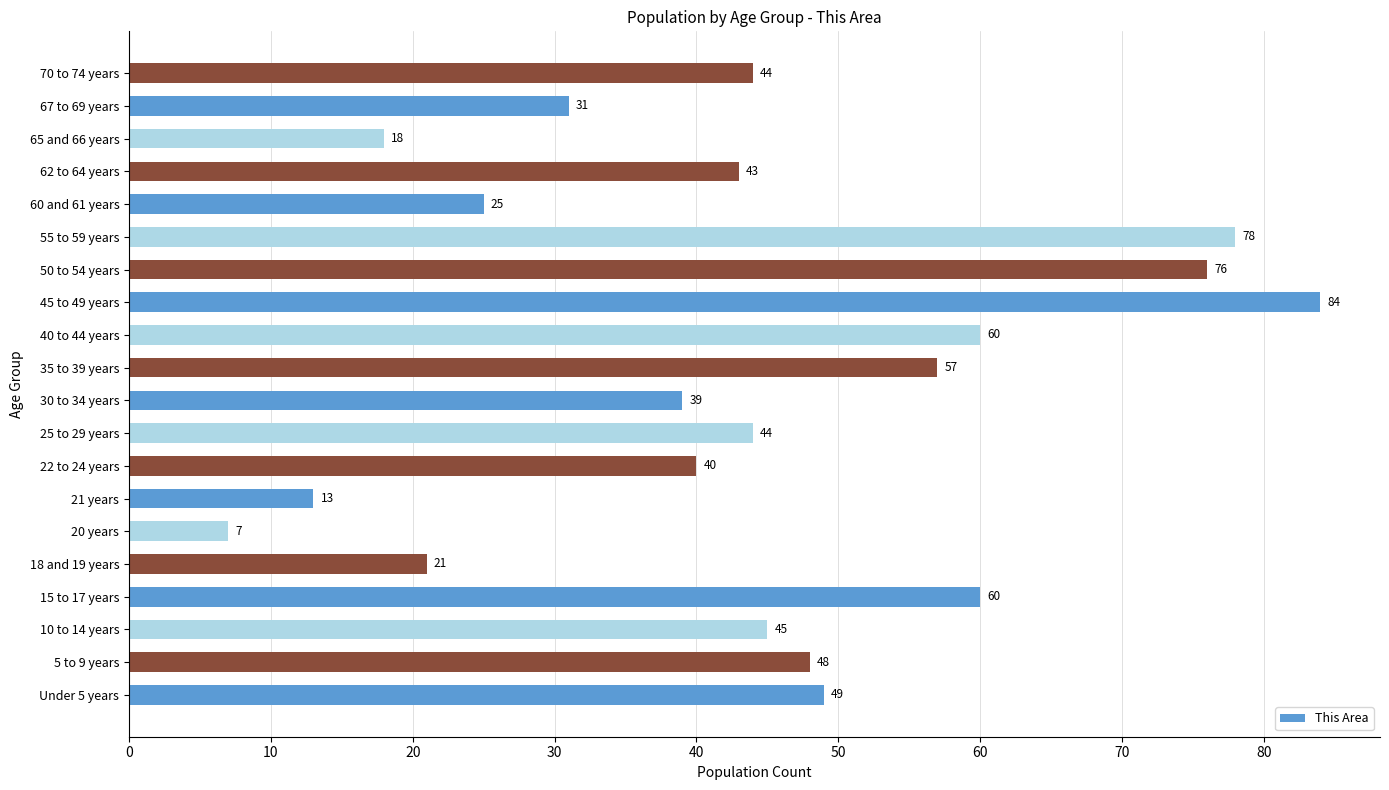

What is the smallest value displayed?

7